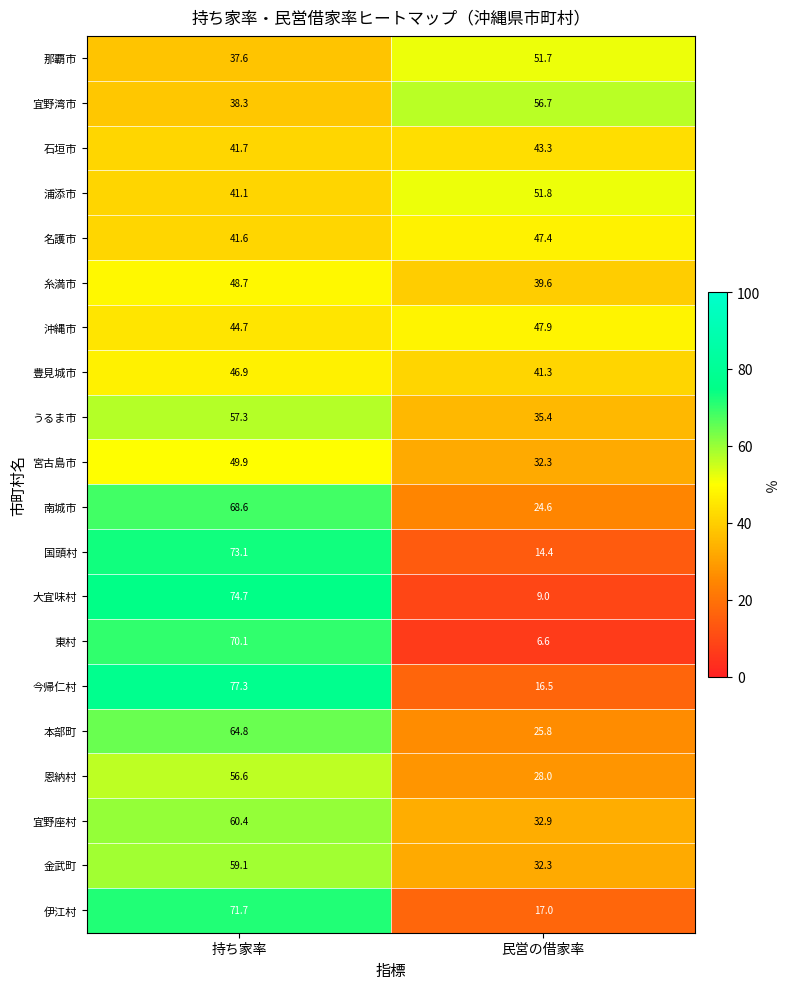

What is the approximate value of 名護市 at 持ち家率?

41.6